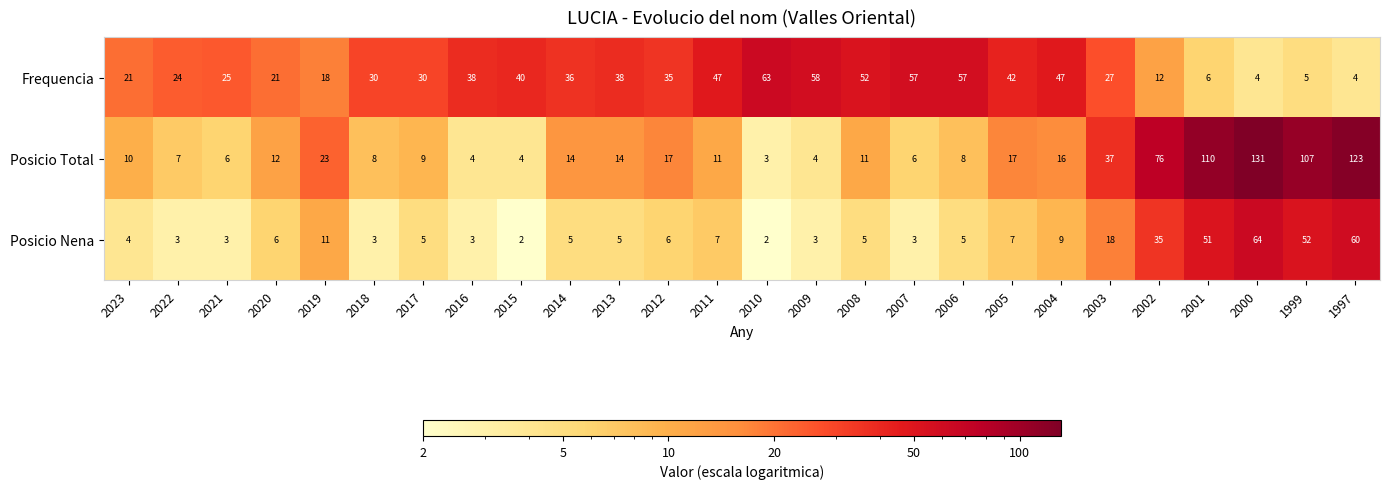

What is the spread (max minus min) of values at 2018?

27